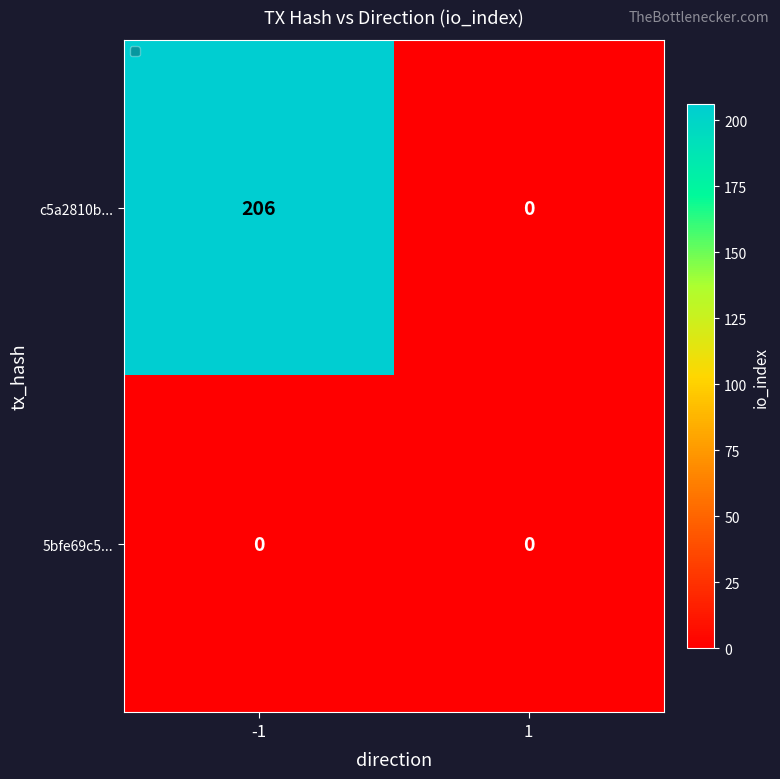

What is the maximum value shown in the chart?

206